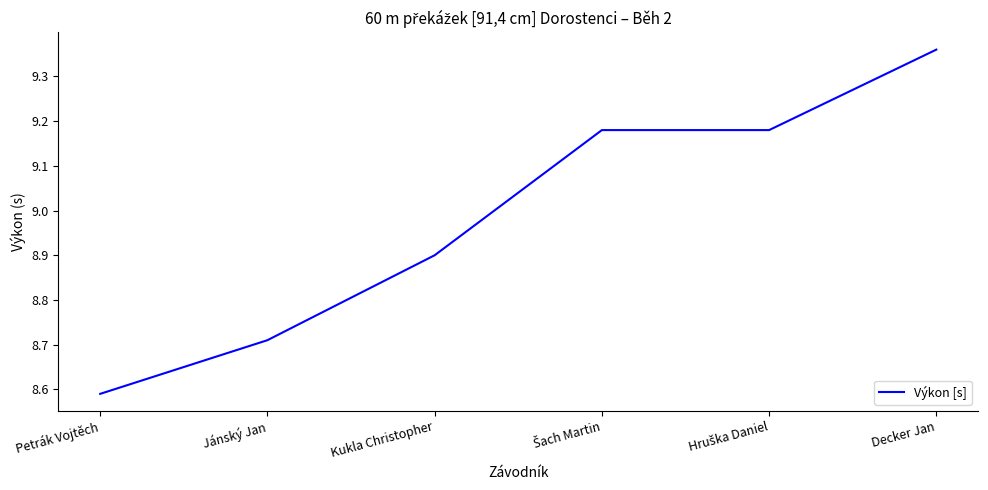

What is the difference between the second highest and minimum values?

0.6